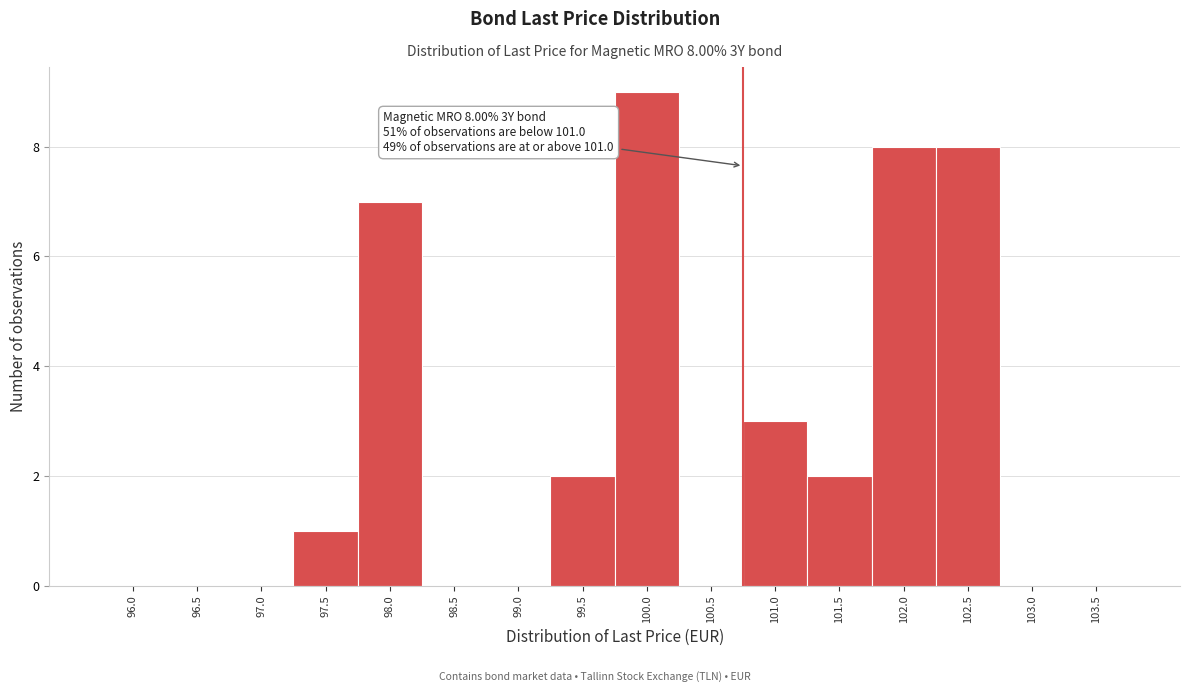

Reading left to right, transcribe all the data shown in this chart.

96.0=0	96.5=0	97.0=0	97.5=1	98.0=7	98.5=0	99.0=0	99.5=2	100.0=9	100.5=0	101.0=3	101.5=2	102.0=8	102.5=8	103.0=0	103.5=0